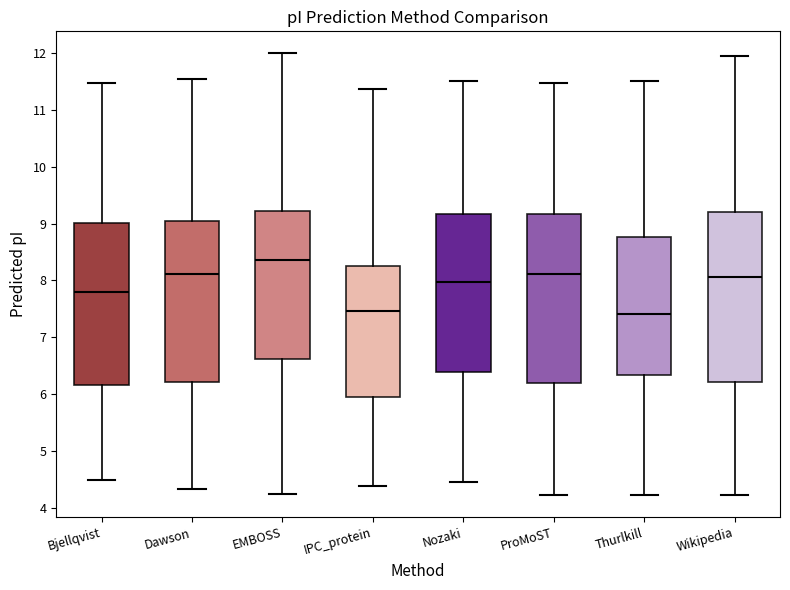

Reading left to right, transcribe this box plot: for each box, give where its median line is, the range the box spans, and where its two whiskers end, as read against the y-axis. The values are not printed on the chart, so give them approximately, as read against the axis.

Bjellqvist: median 7.8, box 6.2 to 9.0, whiskers 4.5 to 11.5
Dawson: median 8.1, box 6.2 to 9.1, whiskers 4.3 to 11.5
EMBOSS: median 8.4, box 6.6 to 9.2, whiskers 4.2 to 12.0
IPC_protein: median 7.5, box 5.9 to 8.2, whiskers 4.4 to 11.4
Nozaki: median 8.0, box 6.4 to 9.2, whiskers 4.5 to 11.5
ProMoST: median 8.1, box 6.2 to 9.2, whiskers 4.2 to 11.5
Thurlkill: median 7.4, box 6.3 to 8.8, whiskers 4.2 to 11.5
Wikipedia: median 8.1, box 6.2 to 9.2, whiskers 4.2 to 11.9